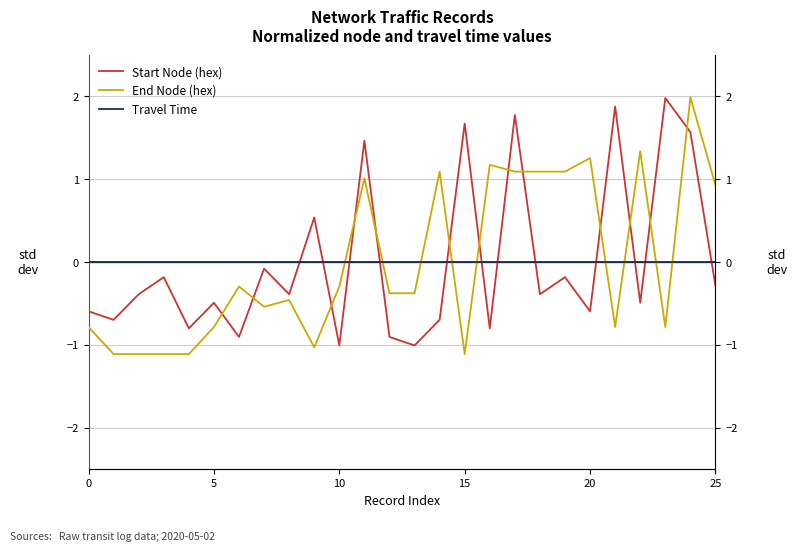

What is the label of the 9th point from the right?

17